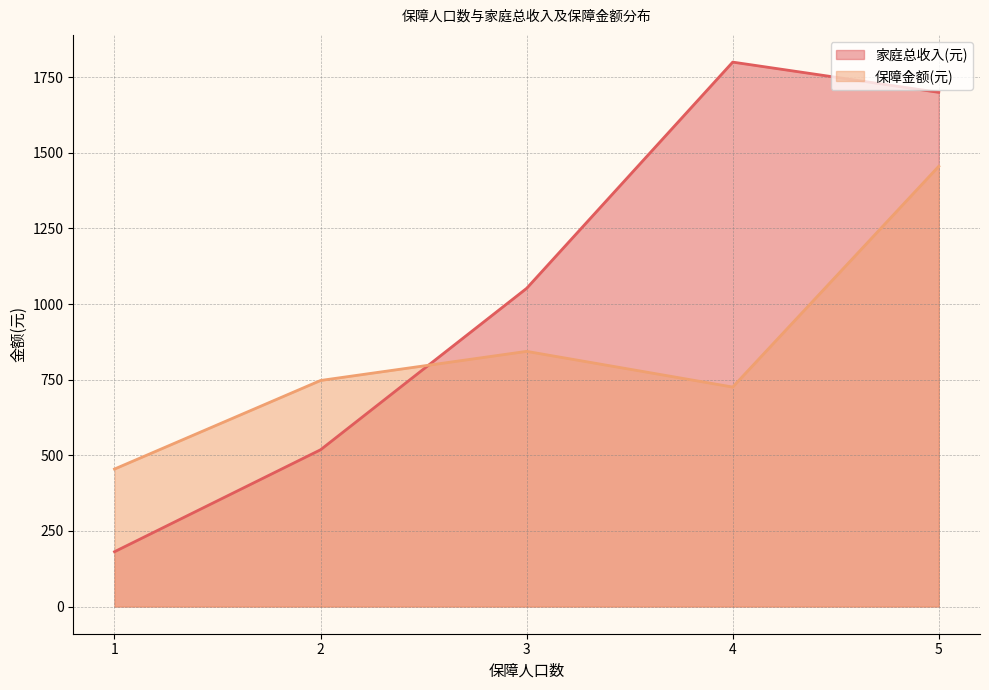

At which category is the sum across all series the highest?

5